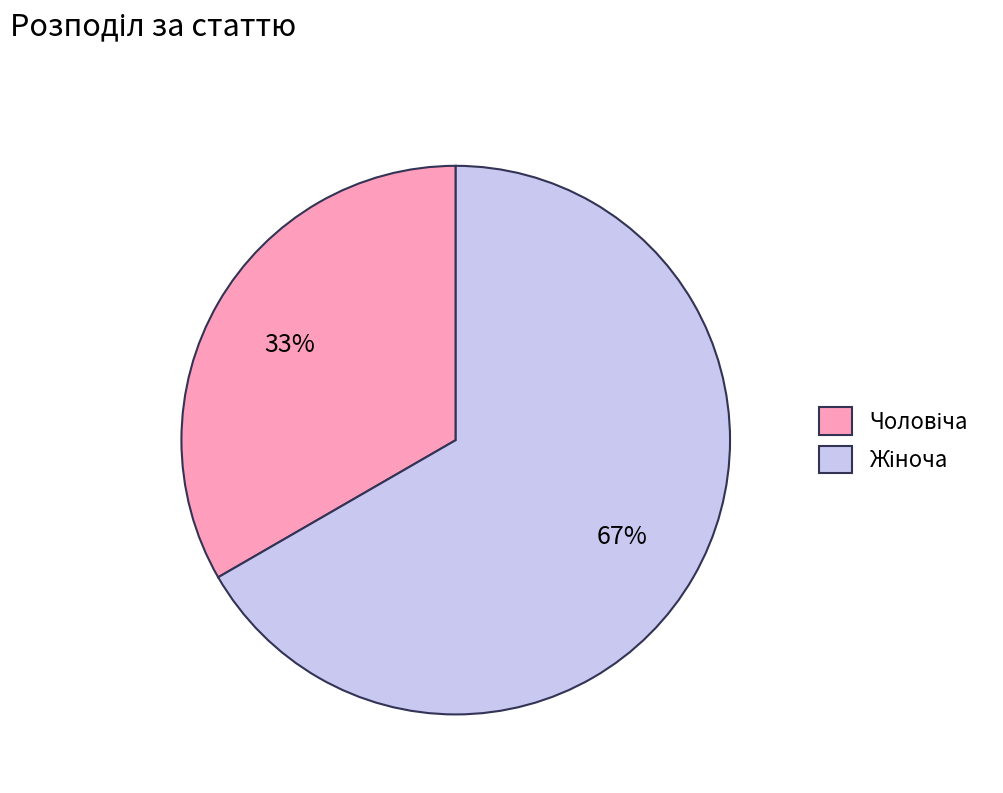

Is there any slice that represents more than half of the pie?

Yes